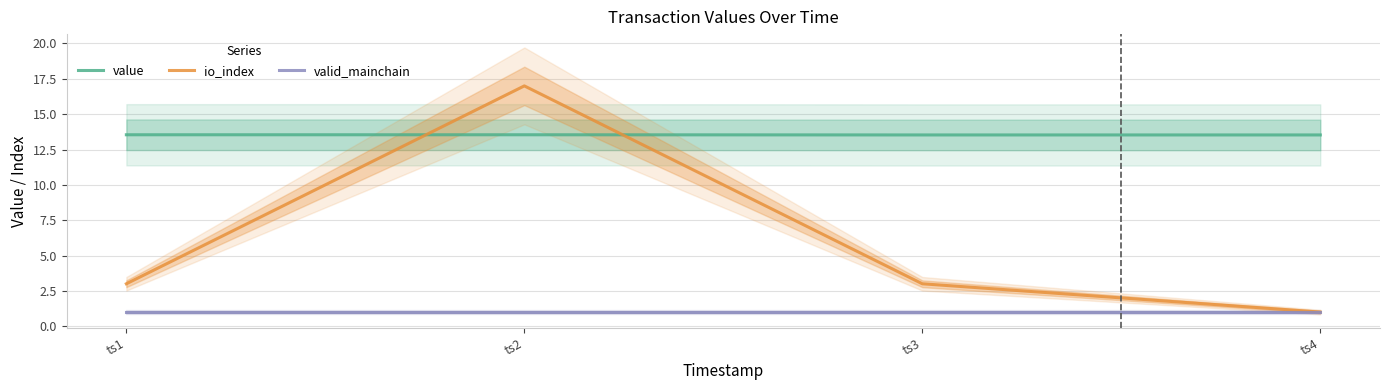

Is this an area chart (filled region under the line)?

No